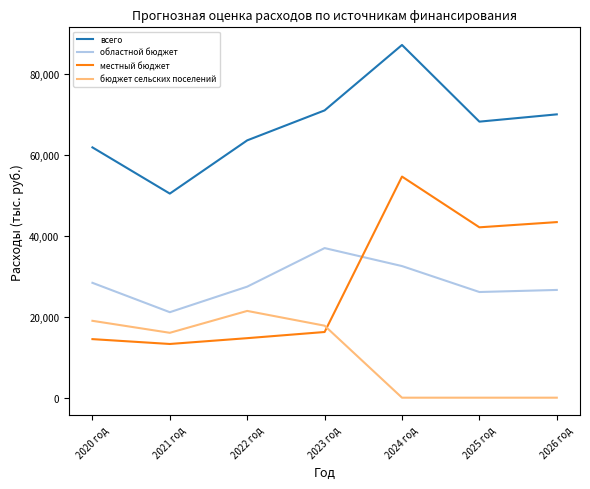

At how many categories does at least one series exceed 23881?

7